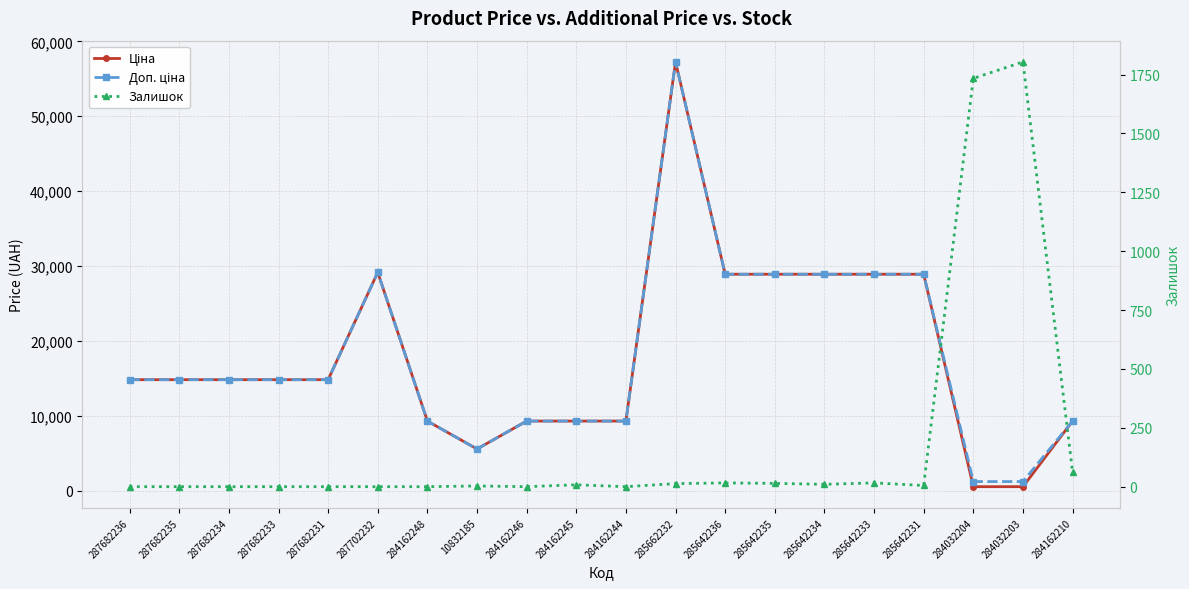

Which series has the largest total across all categories?

Доп. ціна